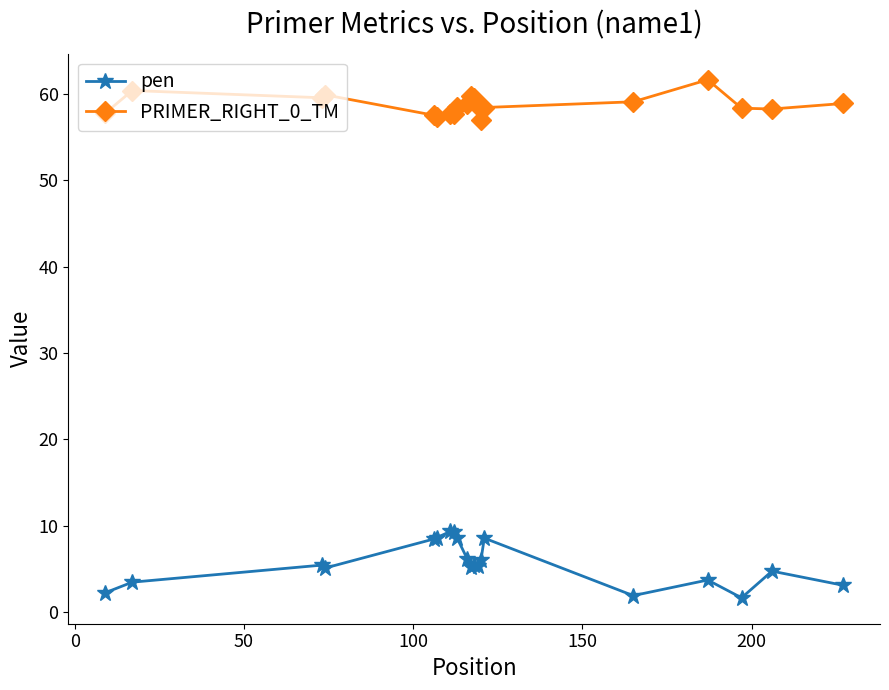

What is the maximum value for PRIMER_RIGHT_0_TM?

61.7